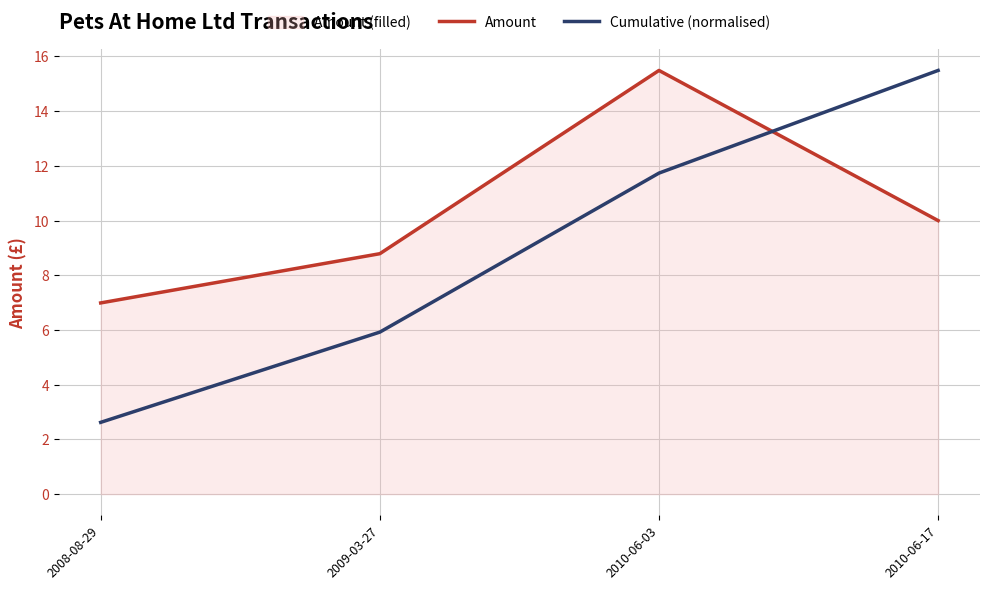

How many lines are shown in the chart?

2